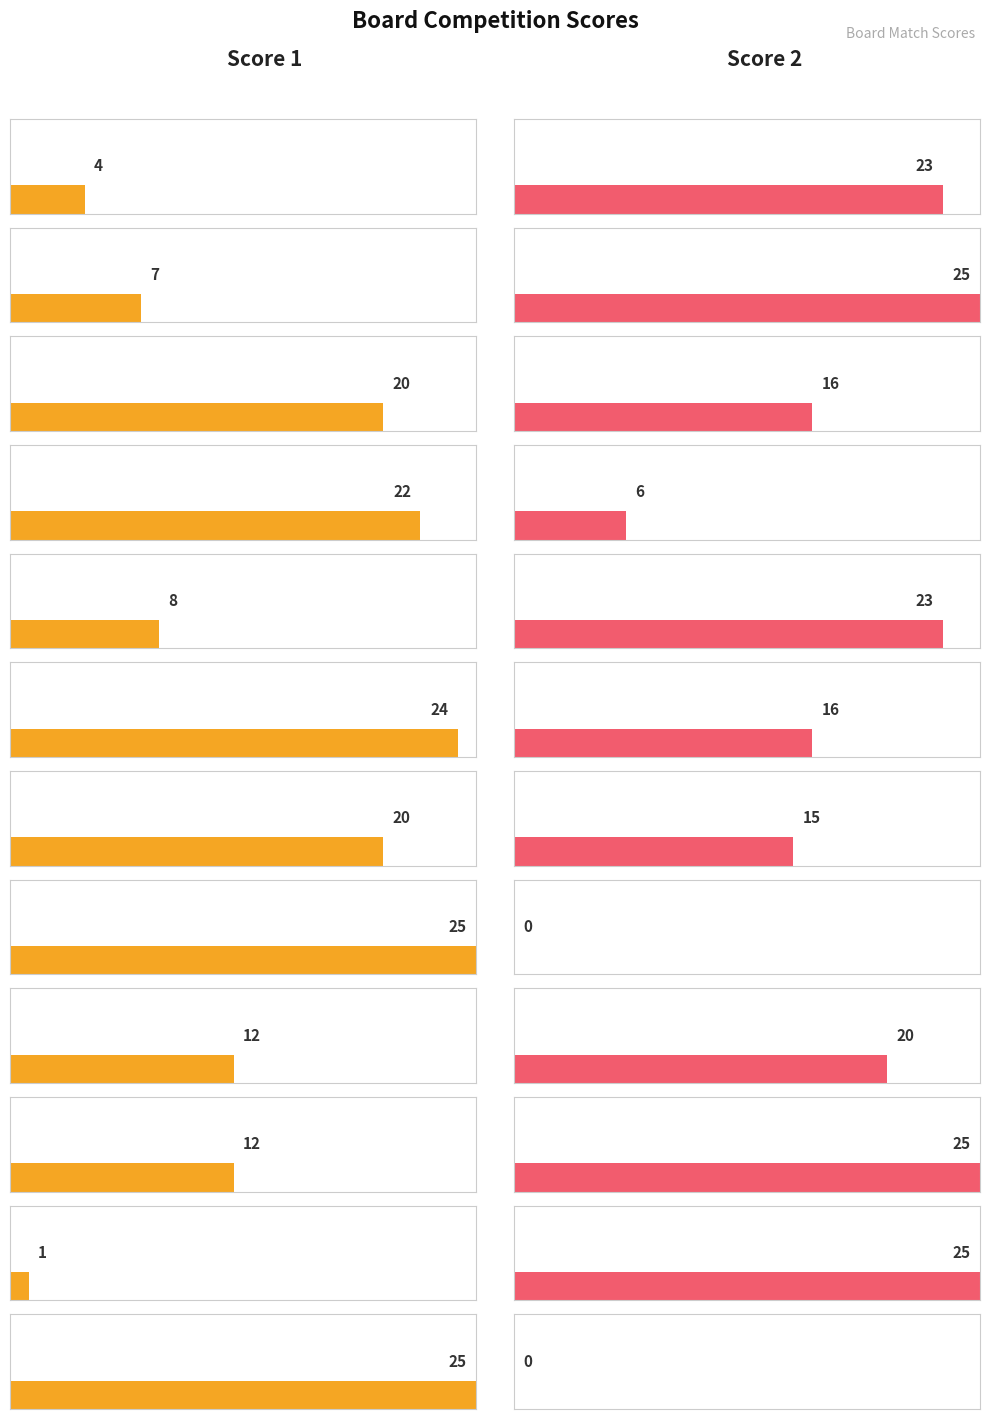

Reading left to right, transcribe all the data shown in this chart.

Score 1: 4	7	20	22	8	24	20	25	12	12	1	25
Score 2: 23	25	16	6	23	16	15	0	20	25	25	0